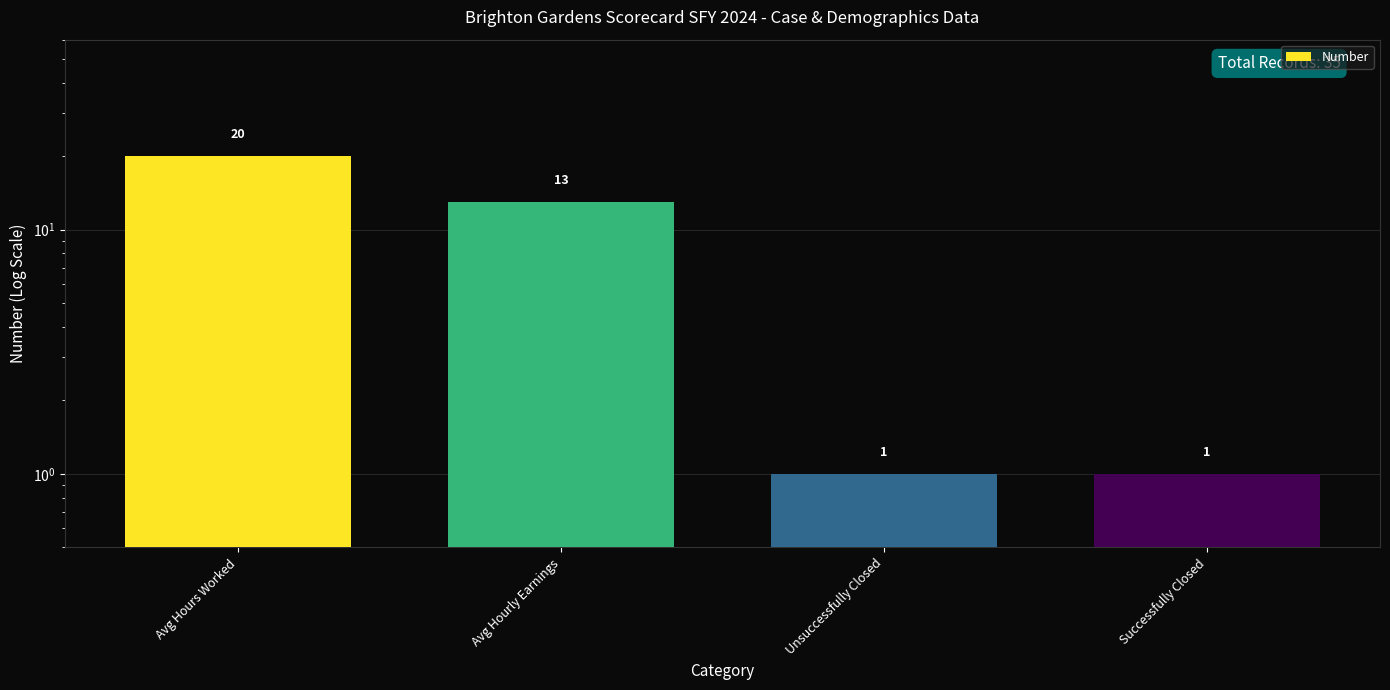

What is the difference between the second highest and minimum values?

12